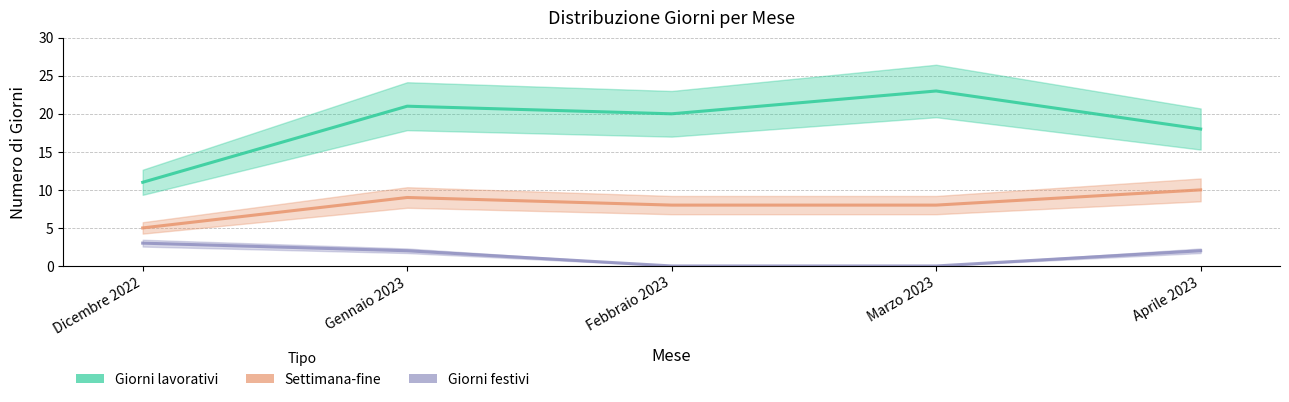

At how many categories does at least one series exceed 19?

3